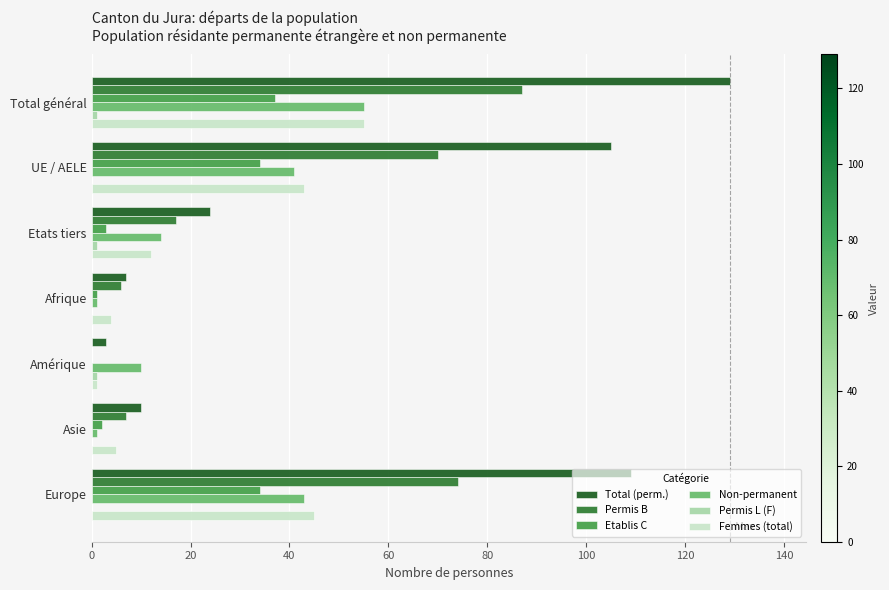

At which category is the sum across all series the highest?

Total général